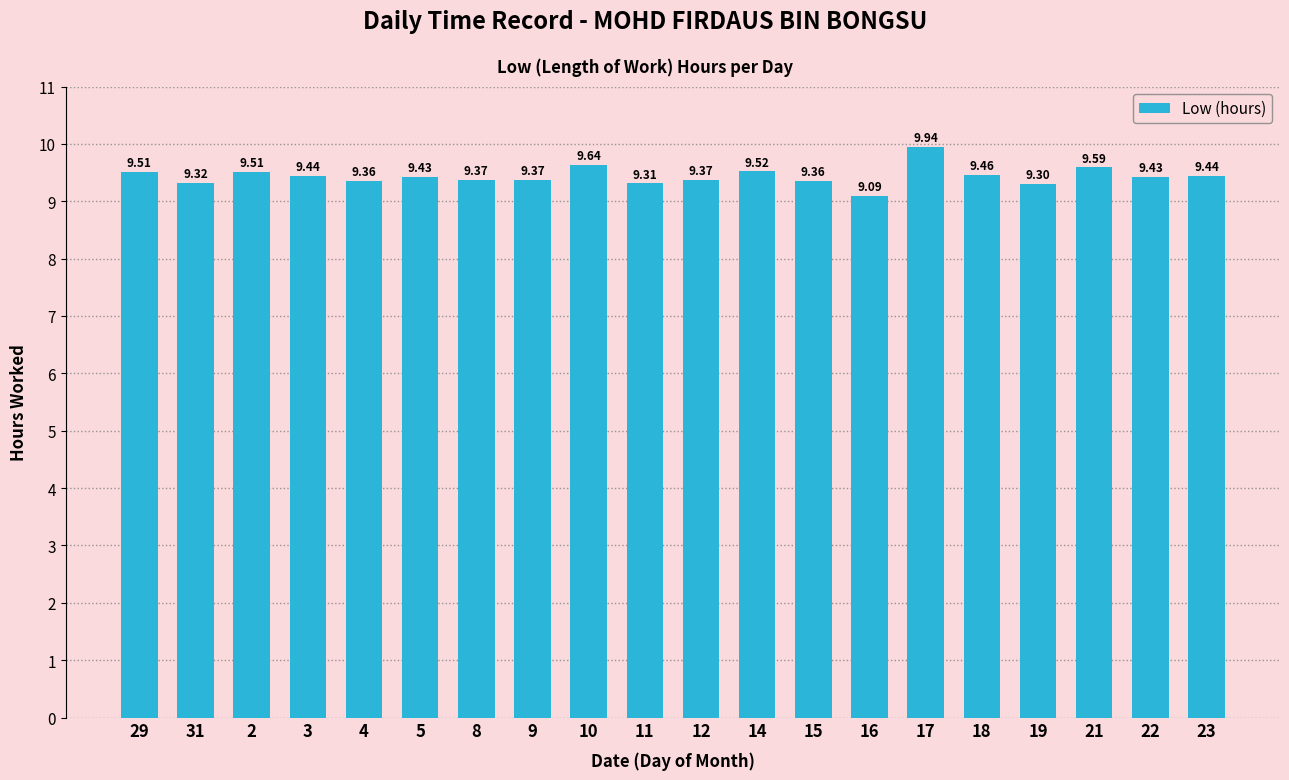

Reading left to right, transcribe all the data shown in this chart.

9.5	9.3	9.5	9.4	9.4	9.4	9.4	9.4	9.6	9.3	9.4	9.5	9.4	9.1	9.9	9.5	9.3	9.6	9.4	9.4